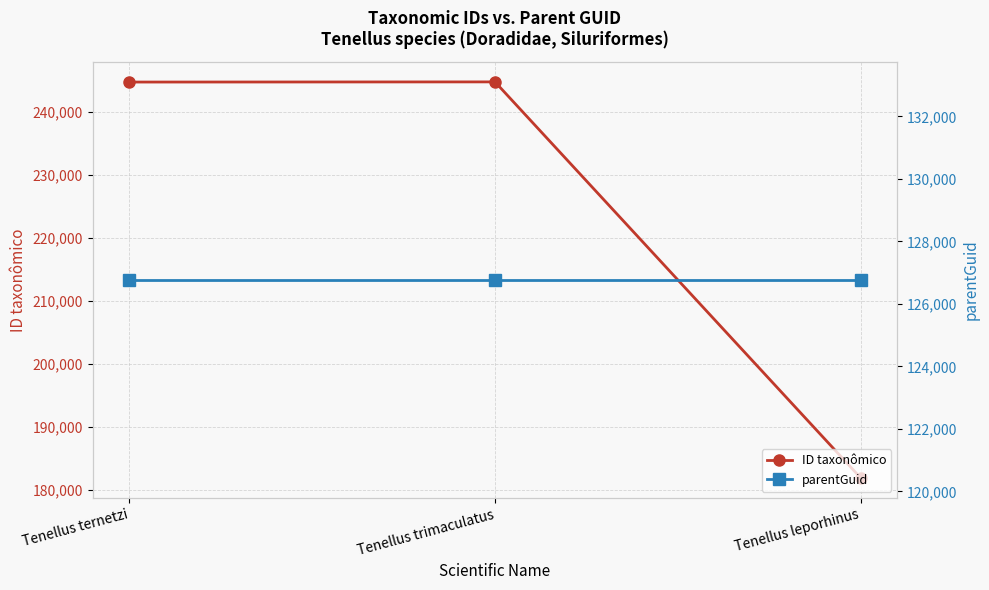

What is the highest value of the parentGuid series?

126769